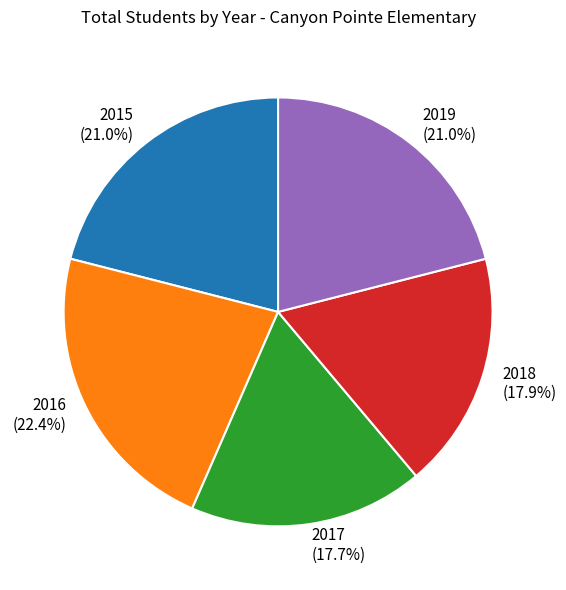

To the nearest percent, what percentage of the pie is 2016?

22%